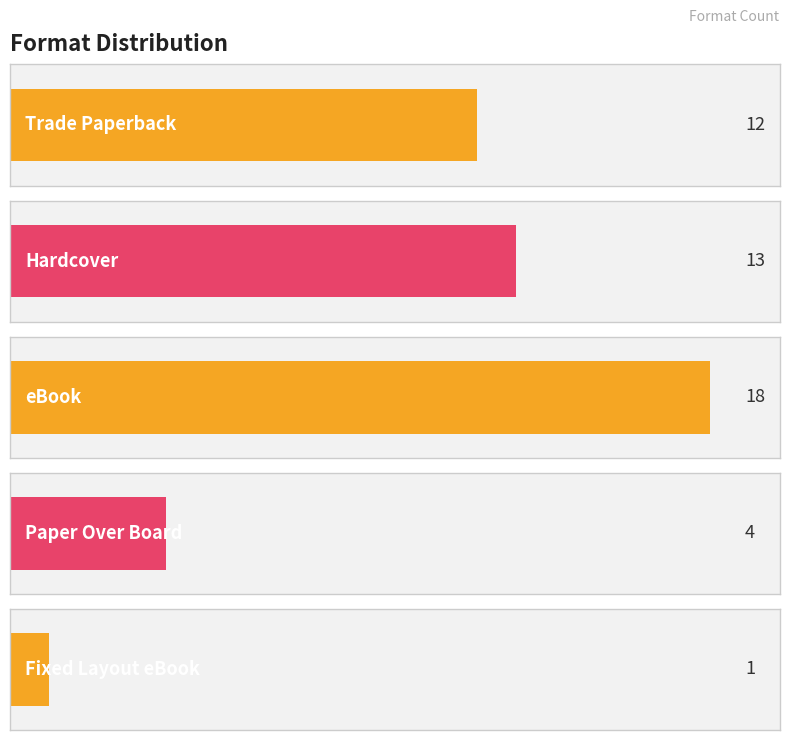

What is the label of the 4th bar from the right?

Hardcover